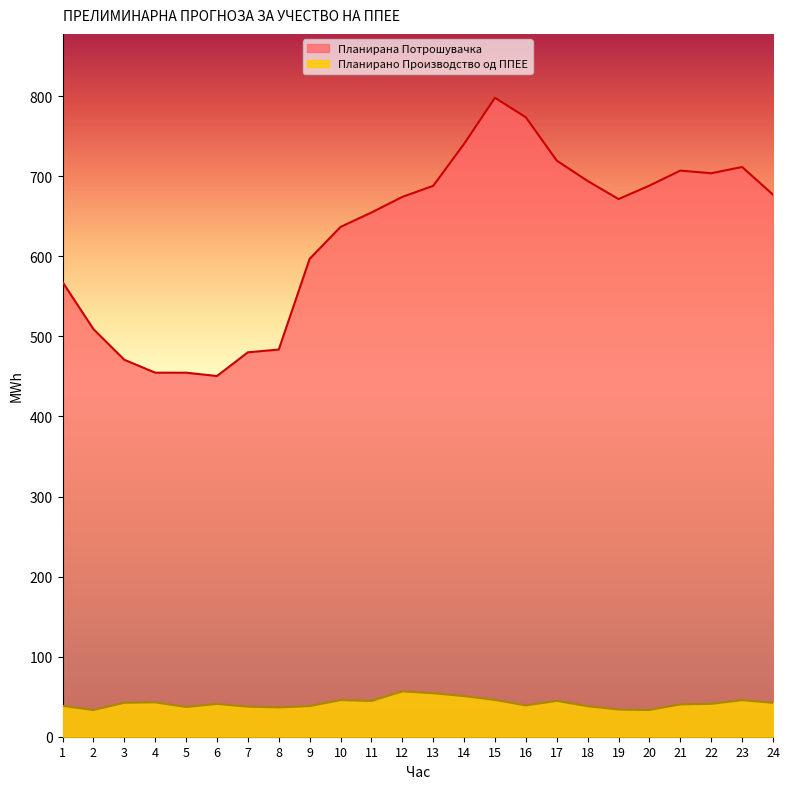

What is the total value across all series at 10?

682.4